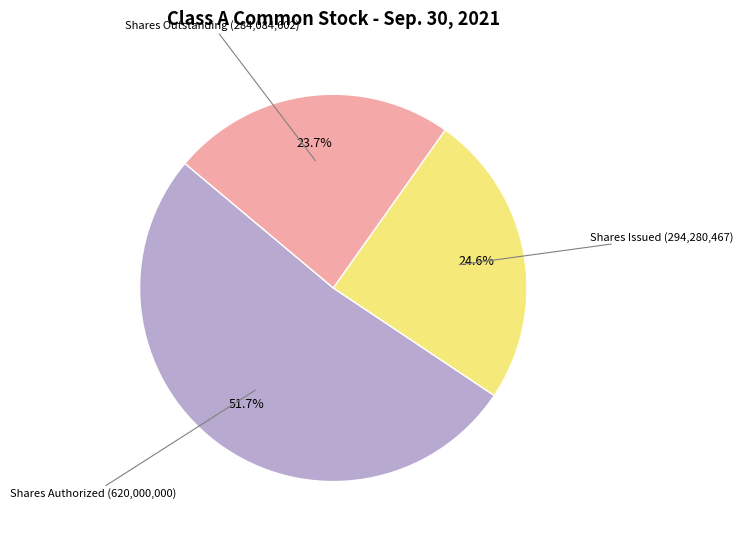

Is there any slice that represents more than half of the pie?

Yes